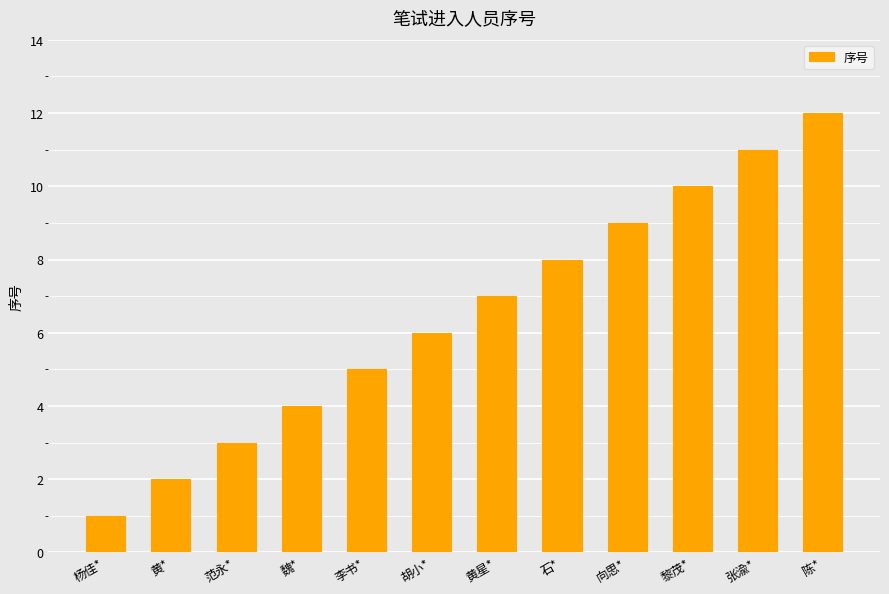

Are the bars grouped side by side (vs. stacked)?

No